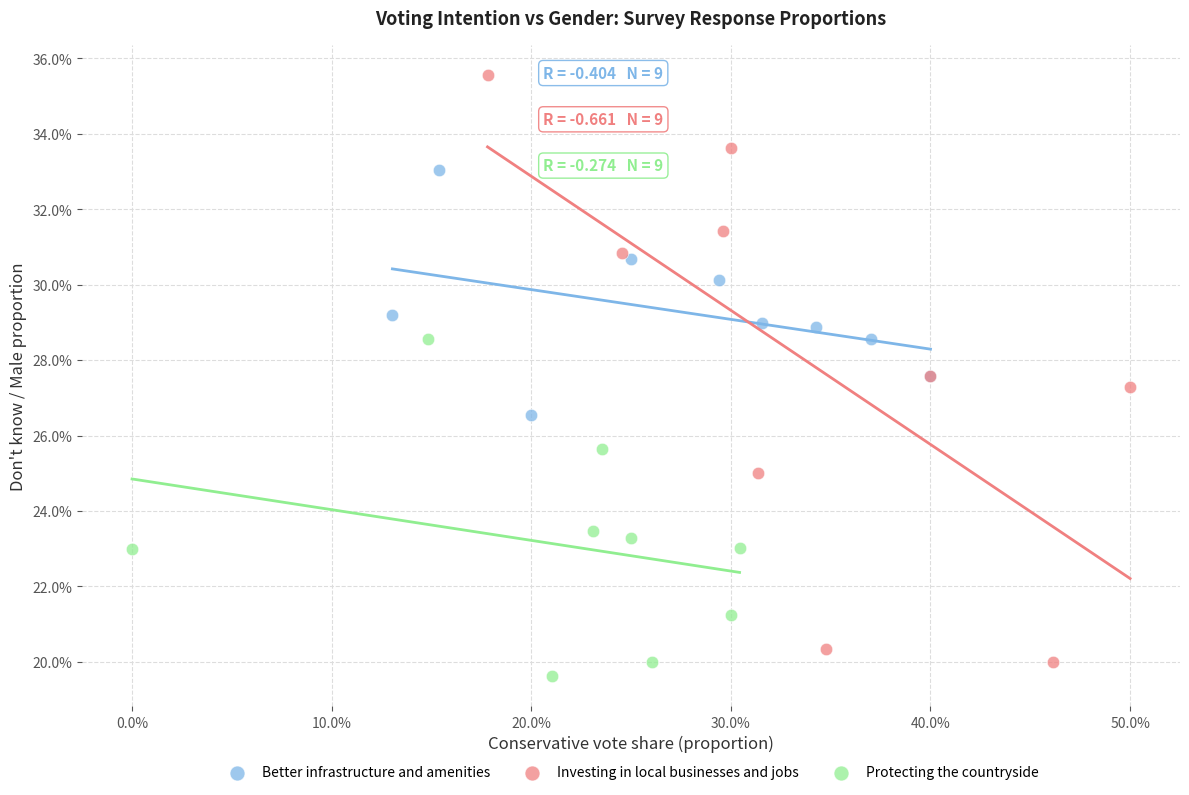

Which series has the widest spread of Y values?

Investing in local businesses and jobs